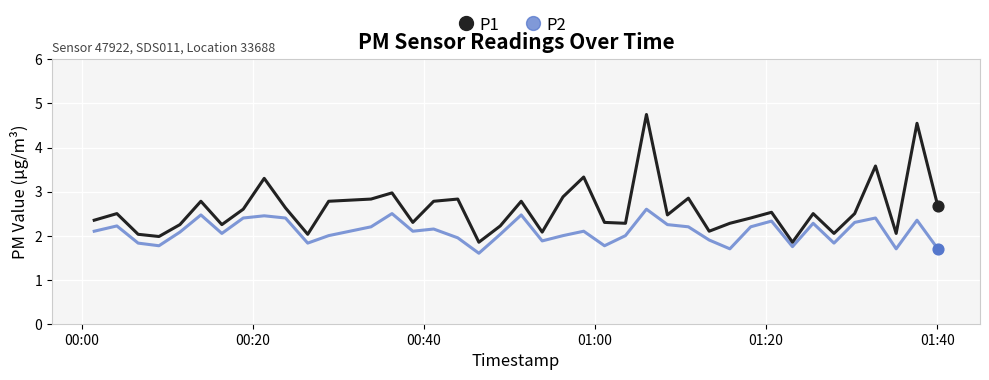

What are all the series names shown in the legend?

P1, P2